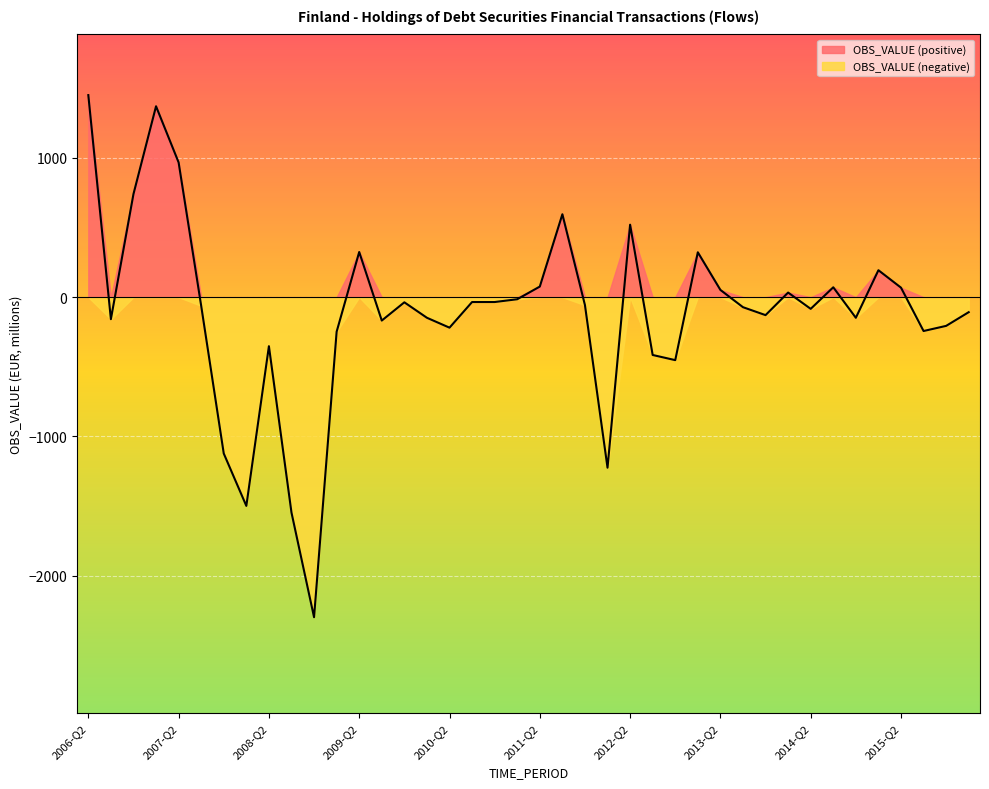

The chart shows a value of -72.0 at 2013-Q3. True or false?

True